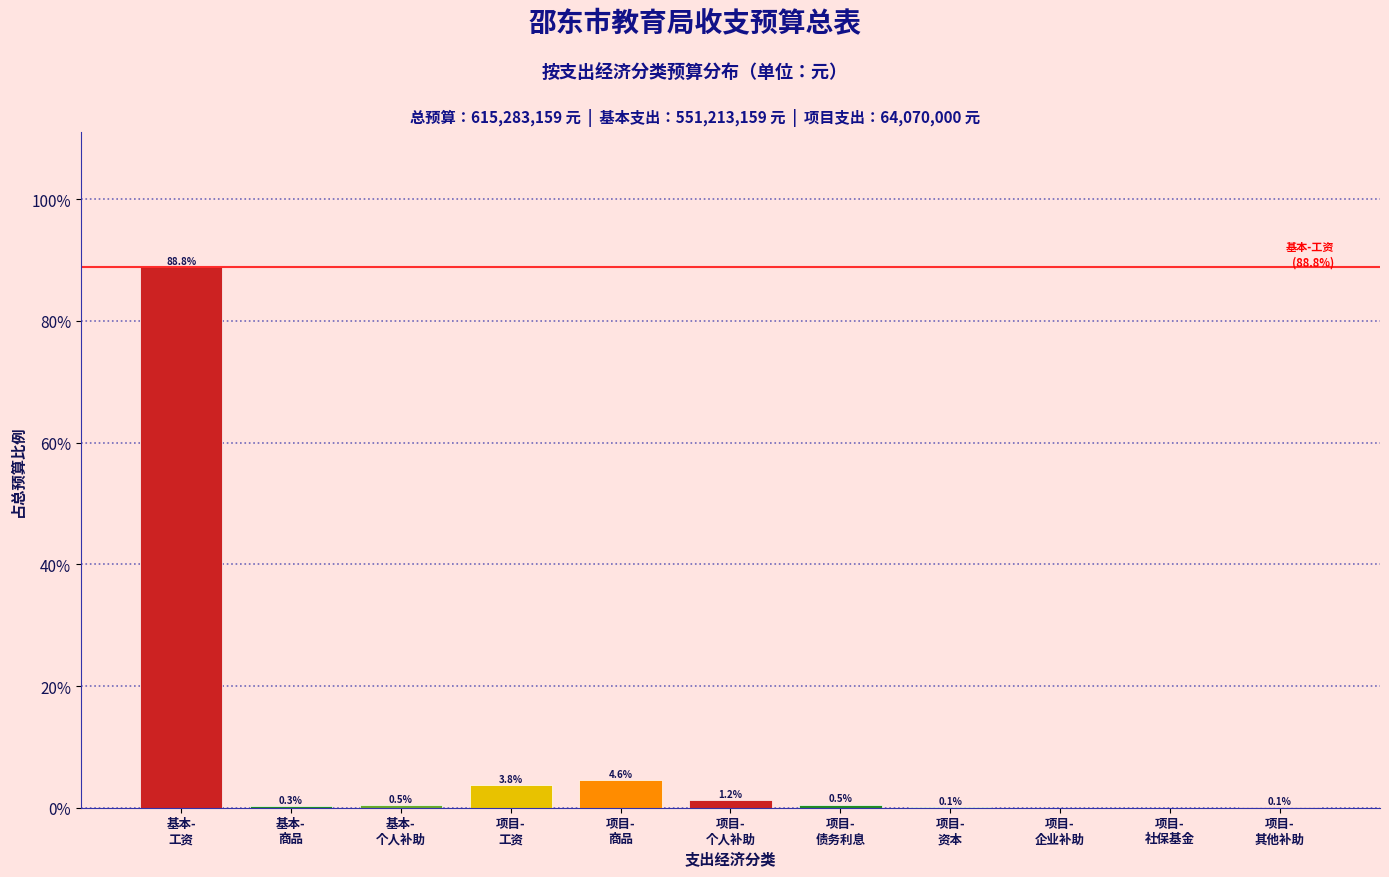

What is the greatest value displayed?

88.8